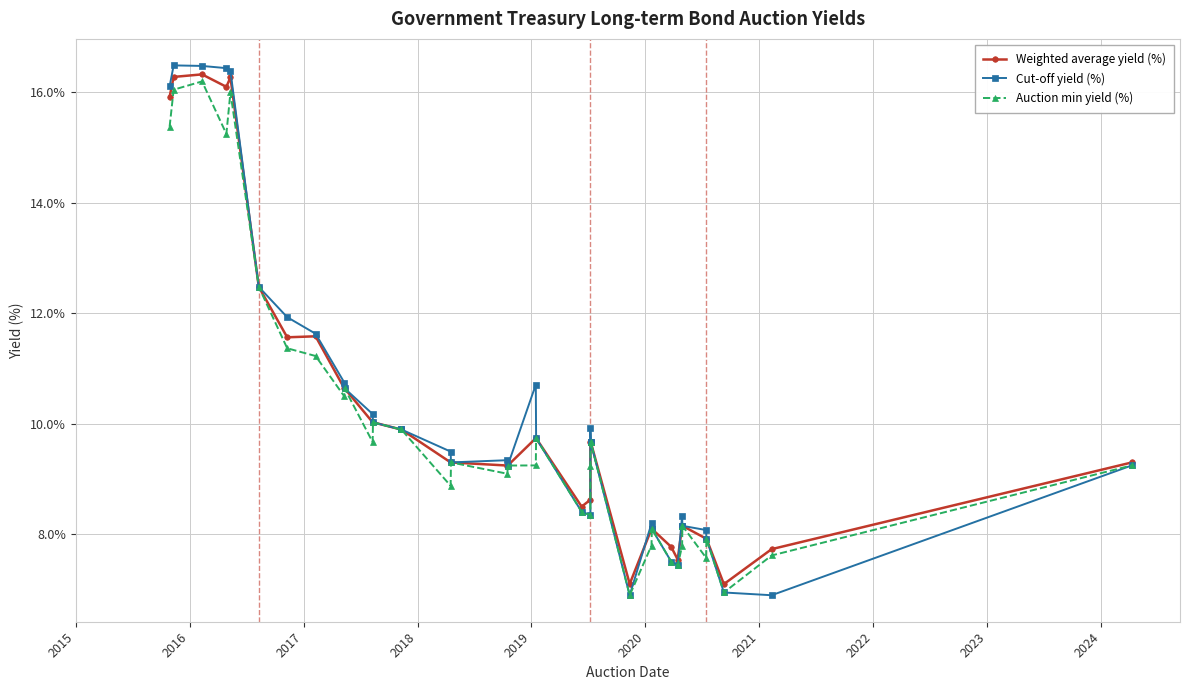

What are all the series names shown in the legend?

Weighted average yield (%), Cut-off yield (%), Auction min yield (%)